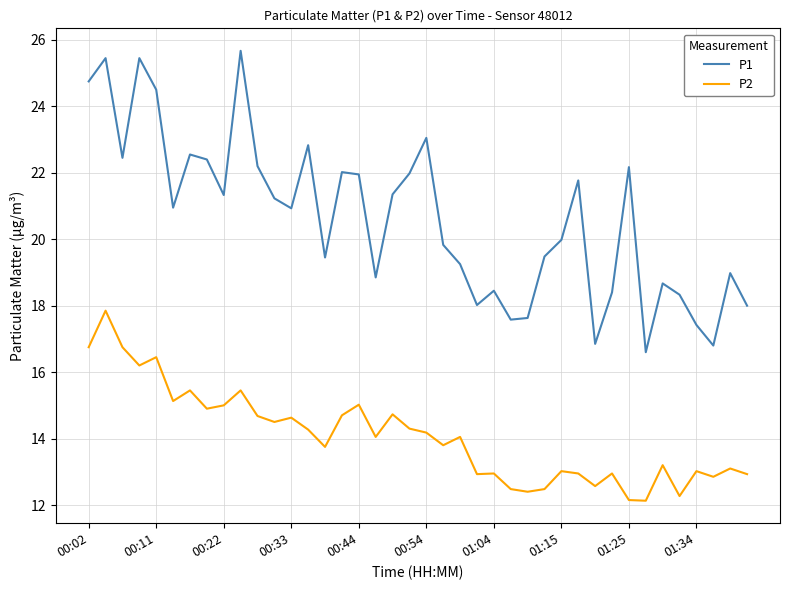

Which series has the largest range (max minus min)?

P1